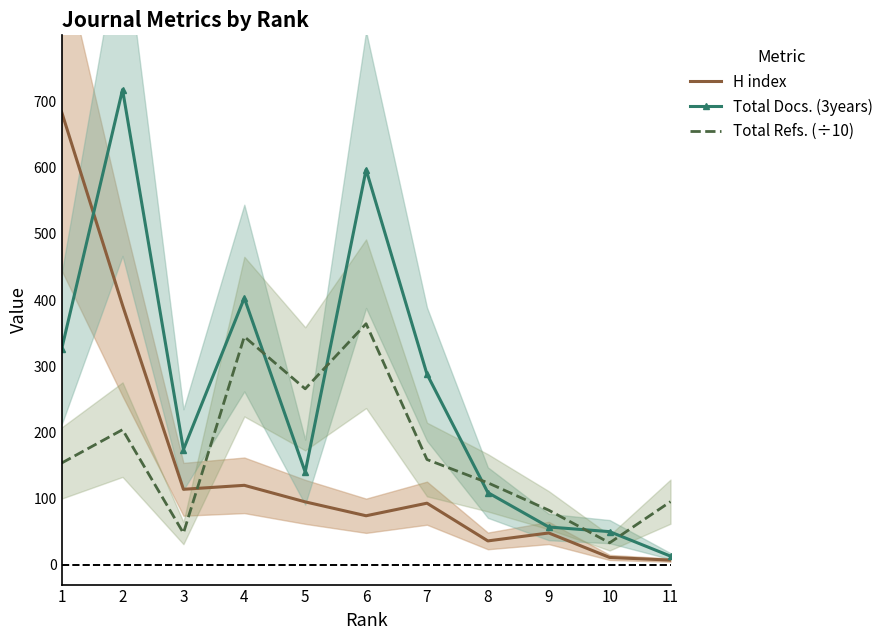

What is the difference between the maximum and minimum values in the Total Refs. (÷10) series?

331.1